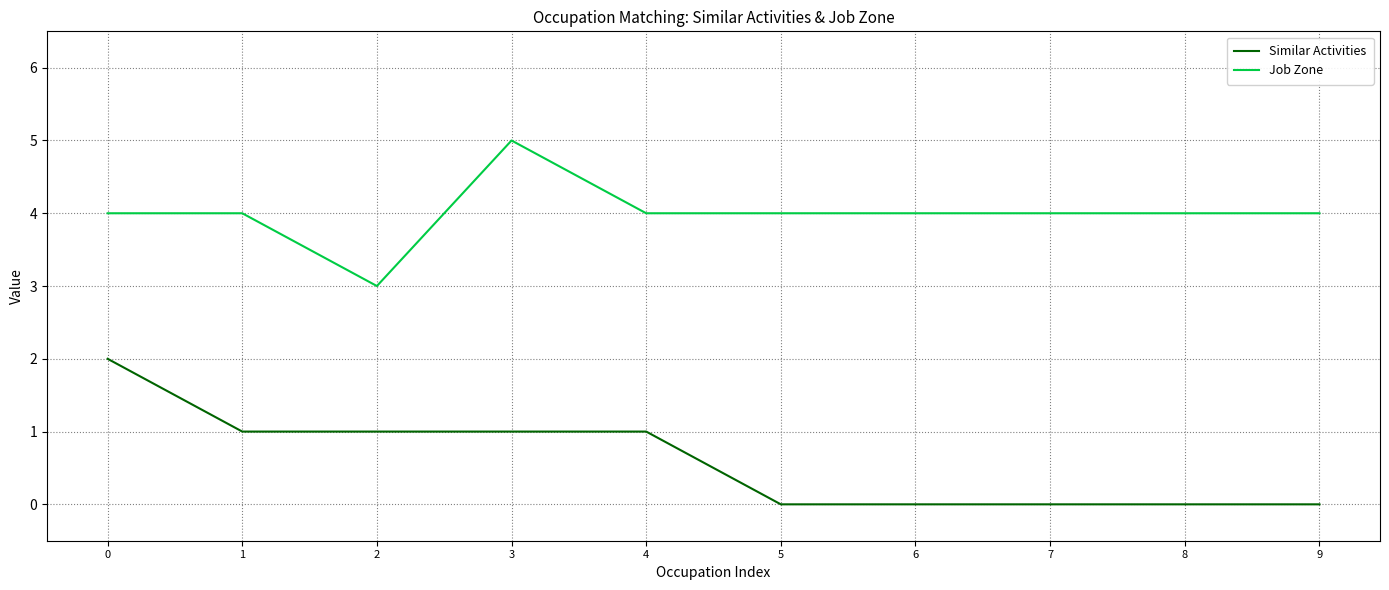

Is the value of Job Zone at 4 greater than the value of Similar Activities at 7?

Yes